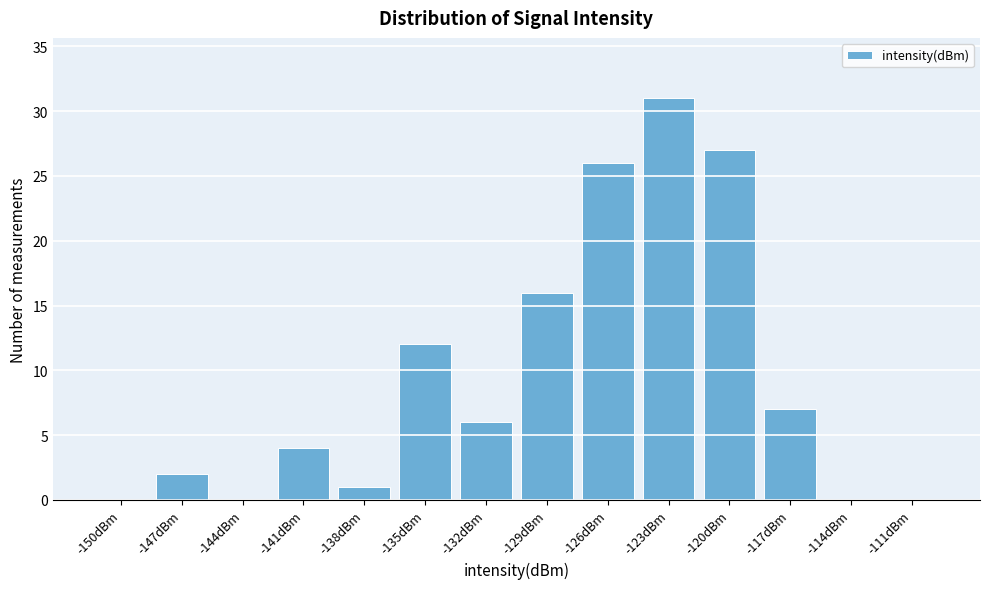

Reading left to right, transcribe all the data shown in this chart.

-150dBm=0	-147dBm=2	-144dBm=0	-141dBm=4	-138dBm=1	-135dBm=12	-132dBm=6	-129dBm=16	-126dBm=26	-123dBm=31	-120dBm=27	-117dBm=7	-114dBm=0	-111dBm=0